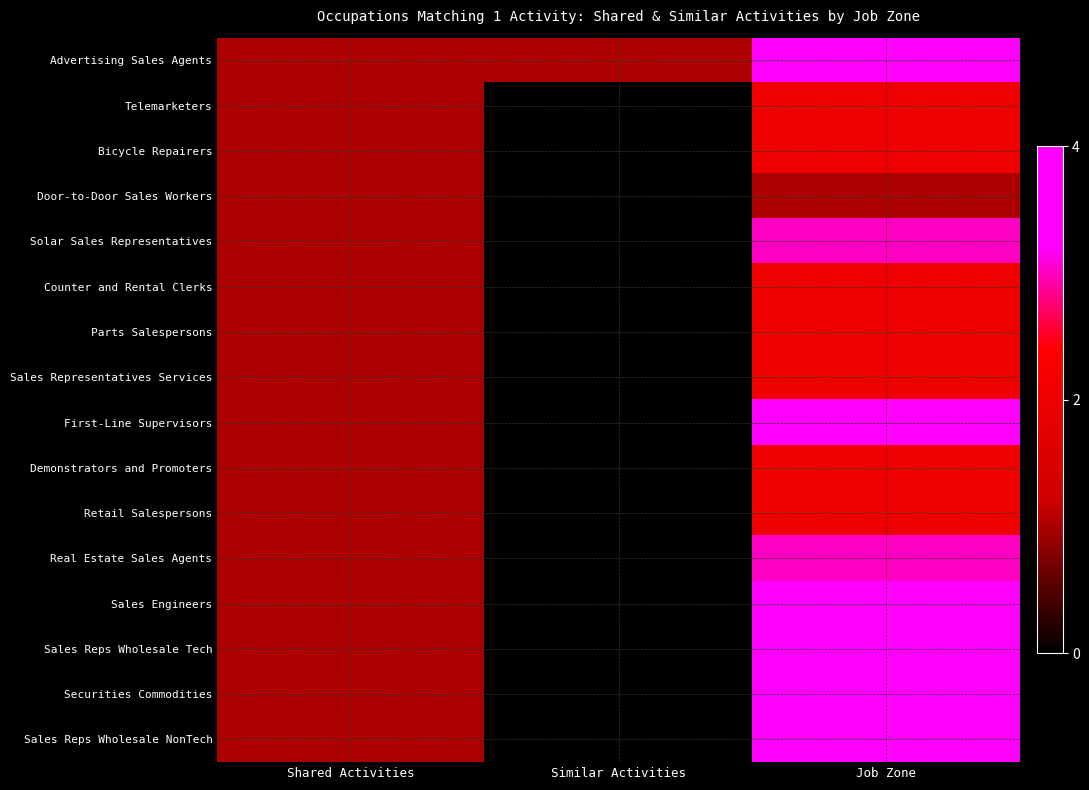

True or false: First-Line Supervisors has a value of 0 at Shared Activities.

False